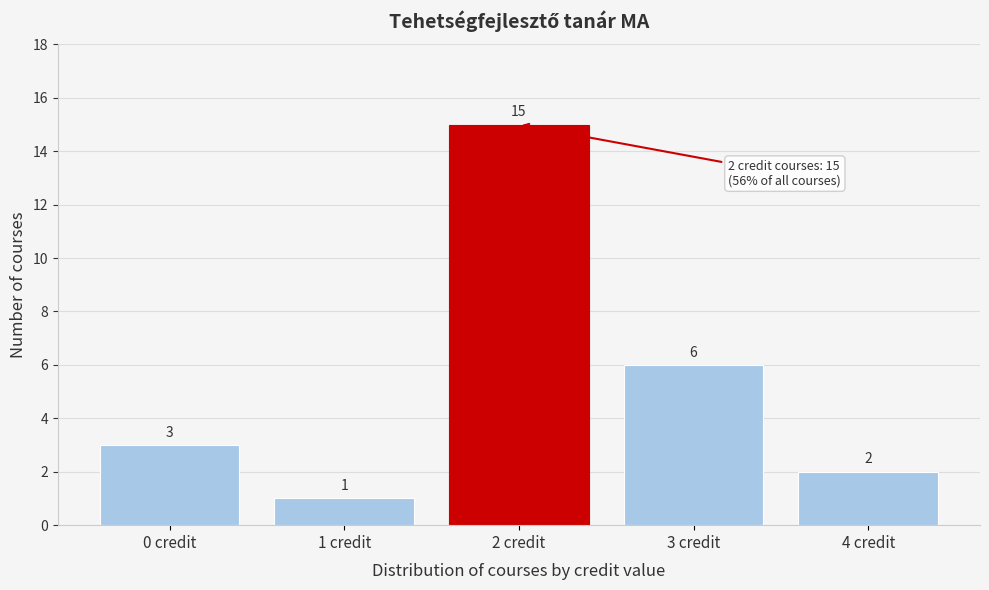

Reading left to right, list all the values displayed in this chart.

0 credit=3	1 credit=1	2 credit=15	3 credit=6	4 credit=2